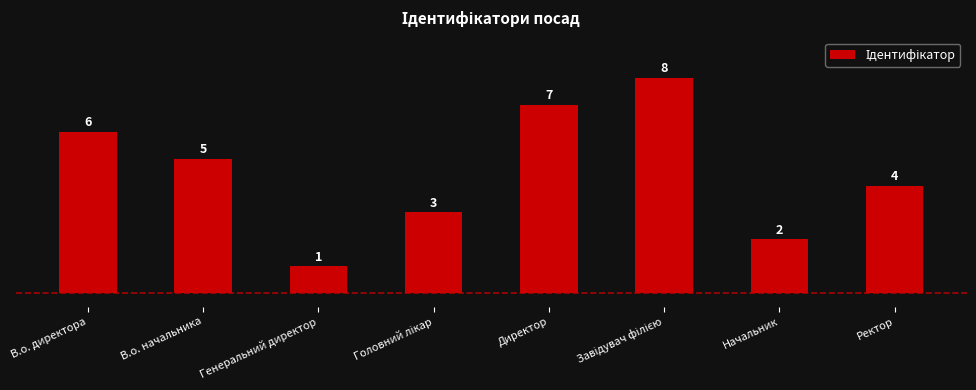

Which category has the lowest value across all series?

Генеральний директор